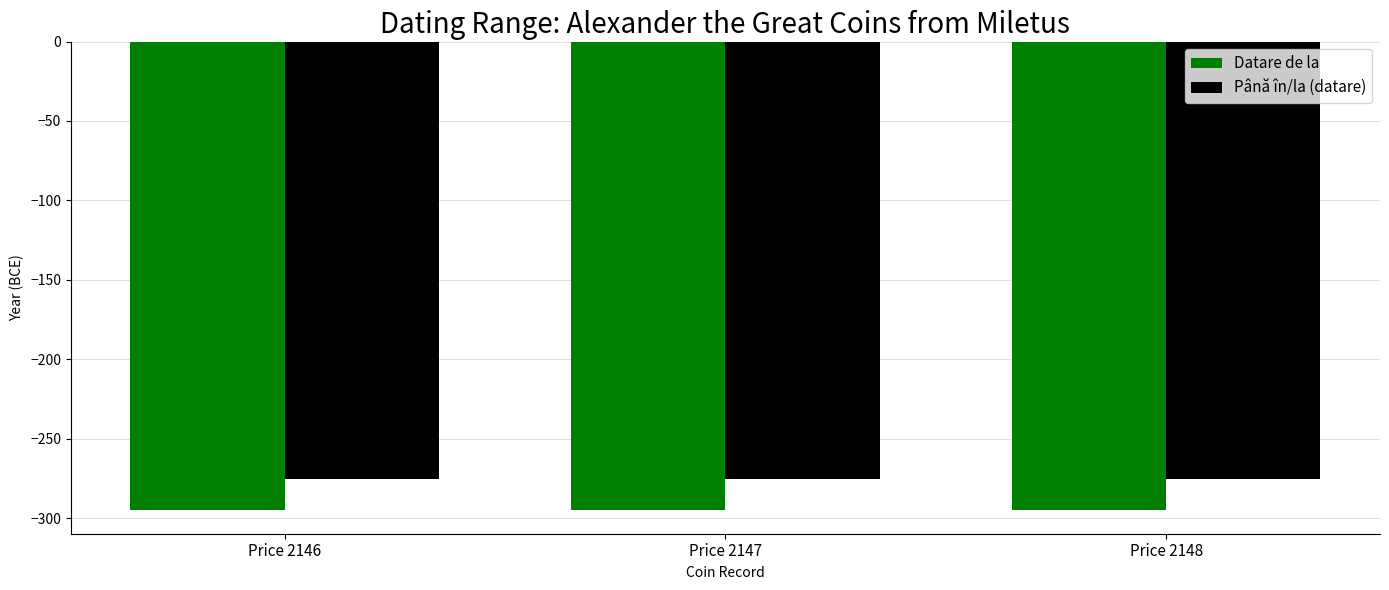

True or false: Datare de la has a value of -295 at Price 2147.

True